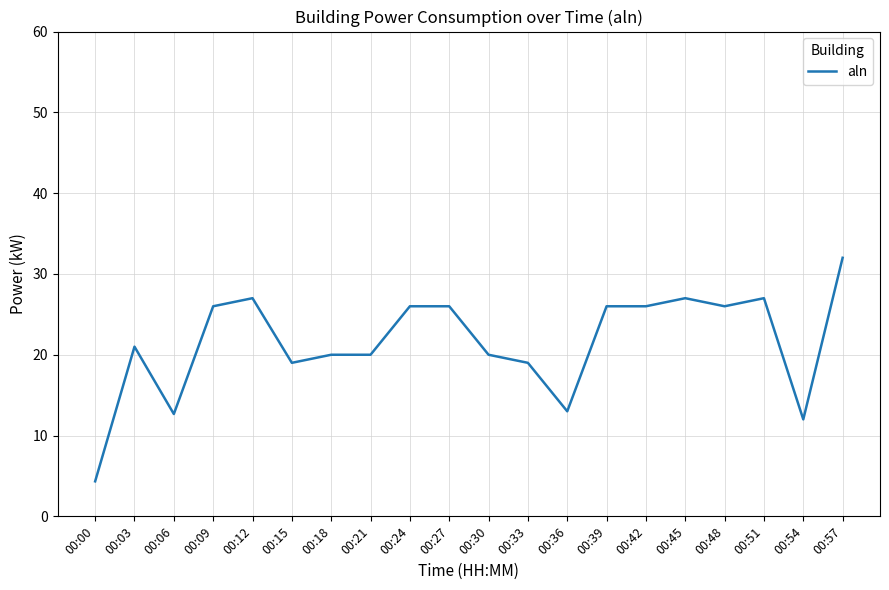

Reading right to left, extract all data points from this chart.

32.0	12.0	27.0	26.0	27.0	26.0	26.0	13.0	19.0	20.0	26.0	26.0	20.0	20.0	19.0	27.0	26.0	12.7	21.0	4.3